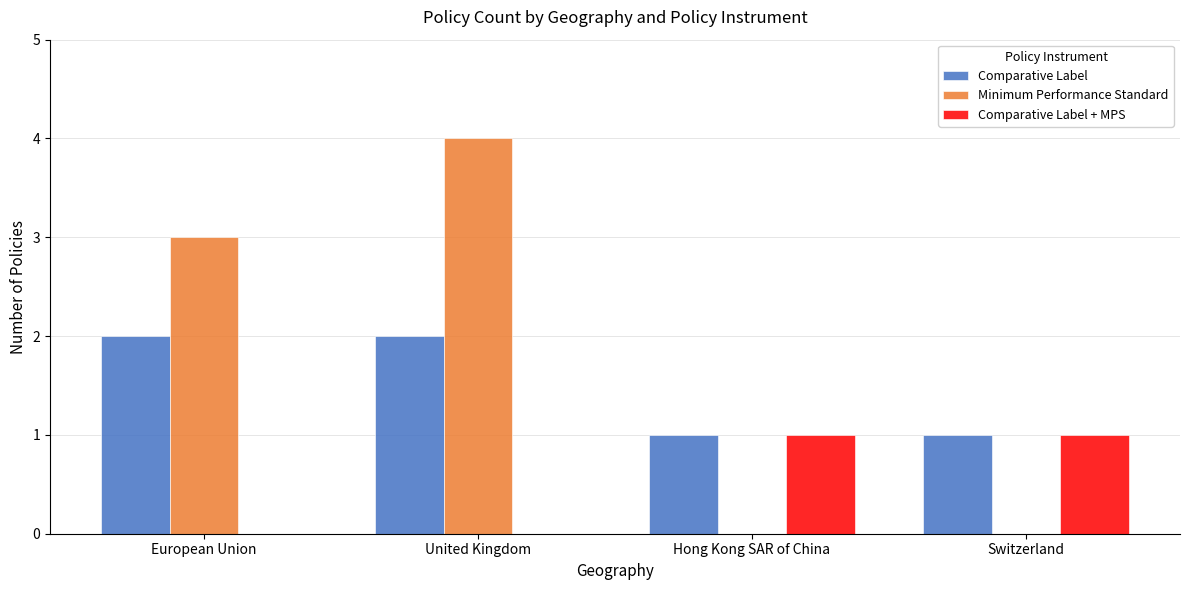

What are all the series names shown in the legend?

Comparative Label, Minimum Performance Standard, Comparative Label + MPS